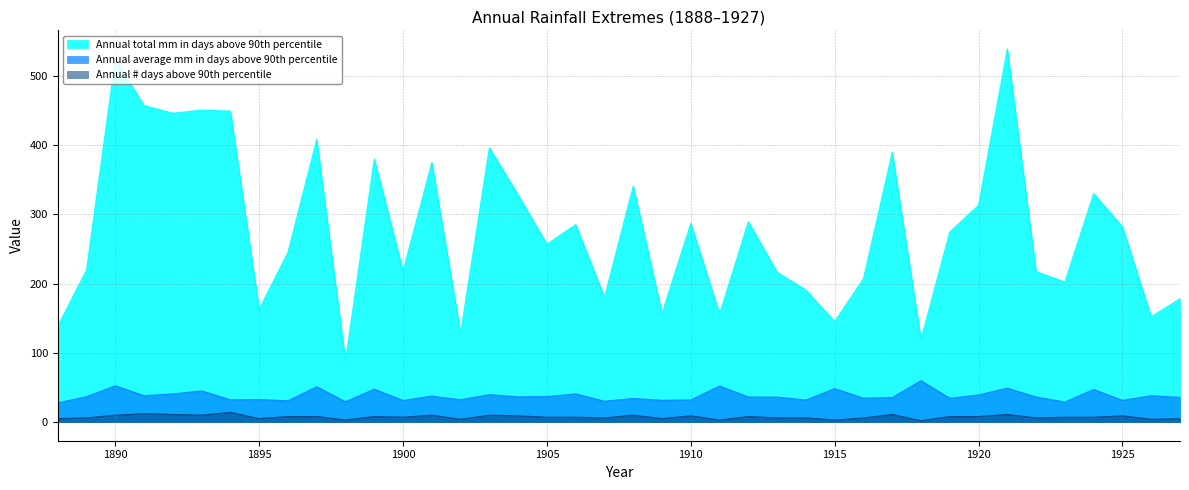

How many values in the Annual total mm in days above 90th percentile series exceed 274?

20